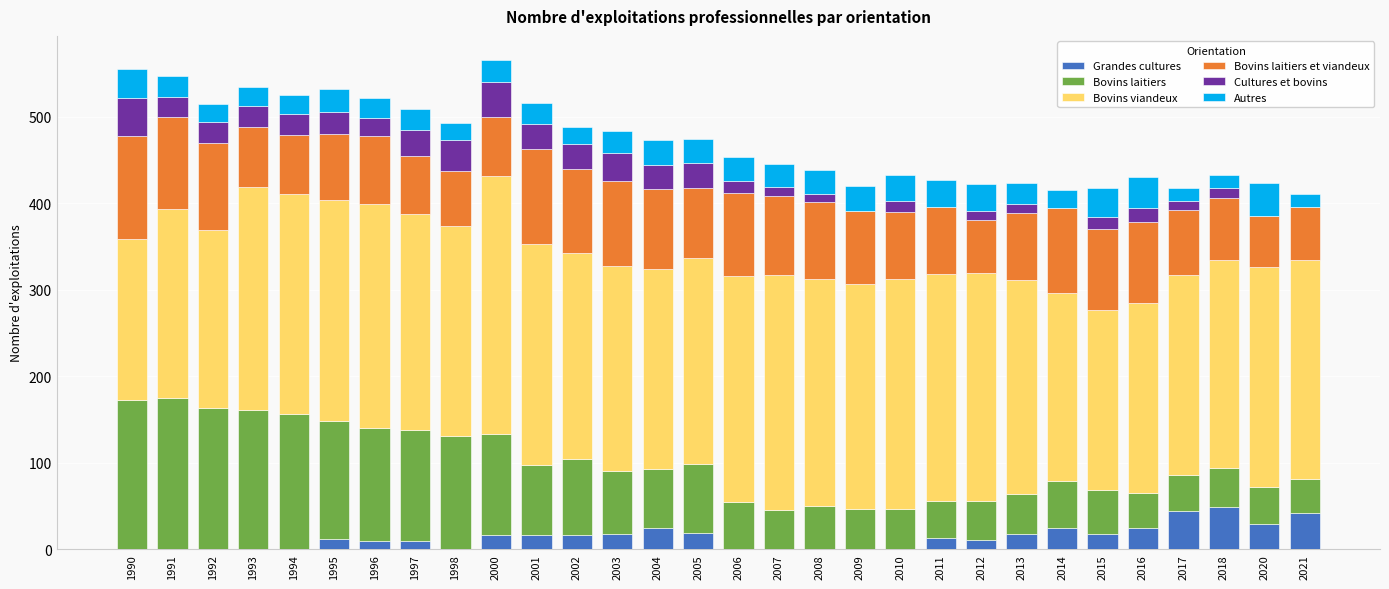

What is the maximum value for Grandes cultures?

49